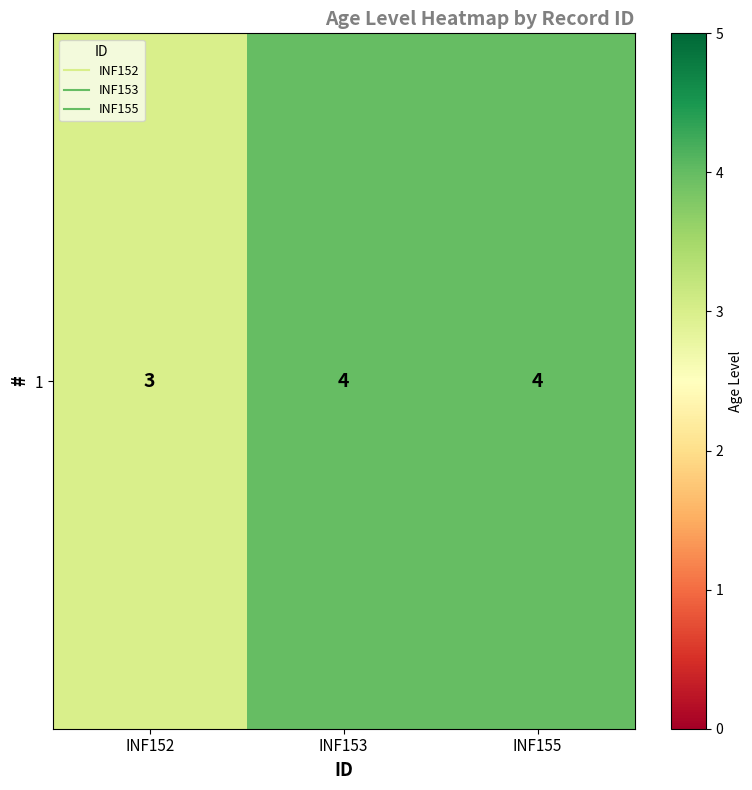

What is the difference between the maximum and minimum values?

1